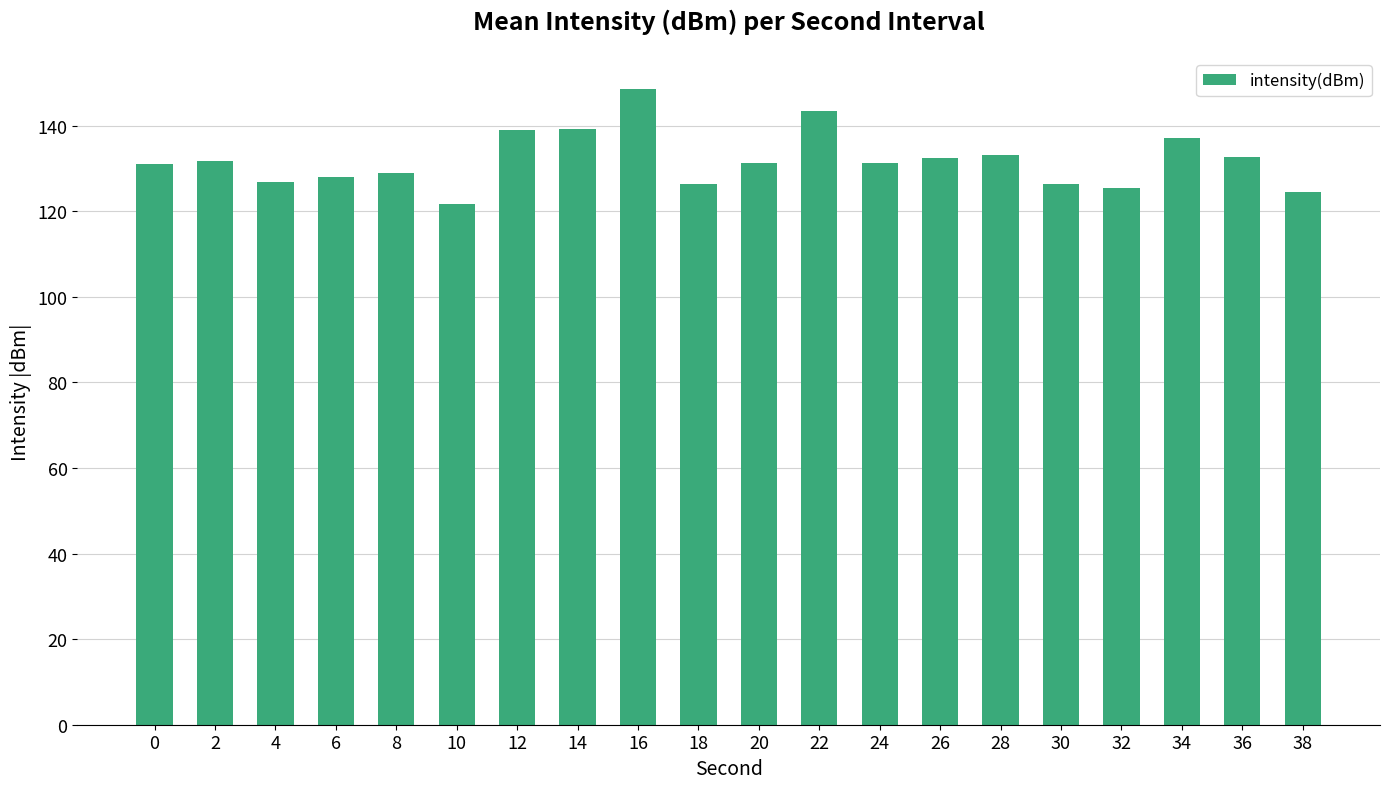

Are the bars horizontal?

No